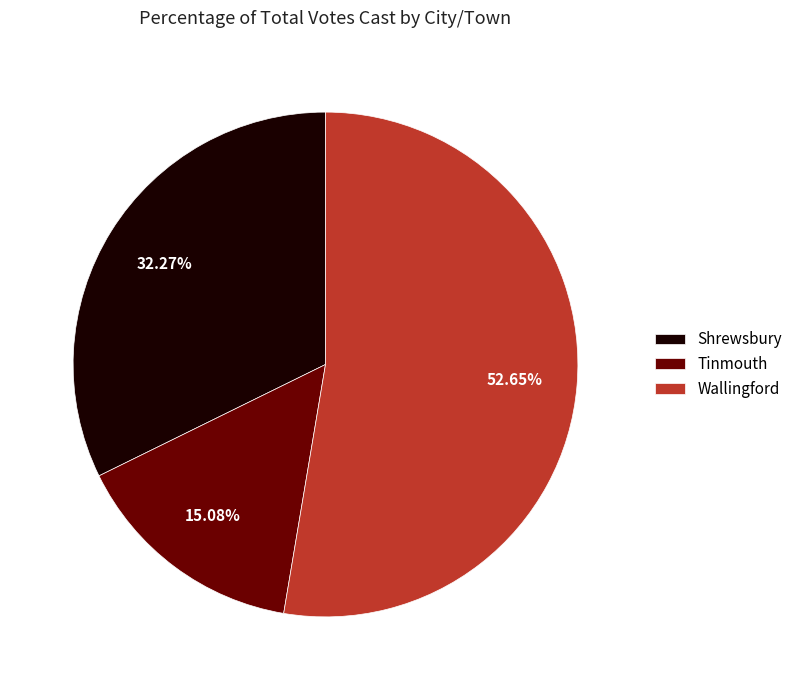

True or false: Wallingford accounts for 64% of the total.

False